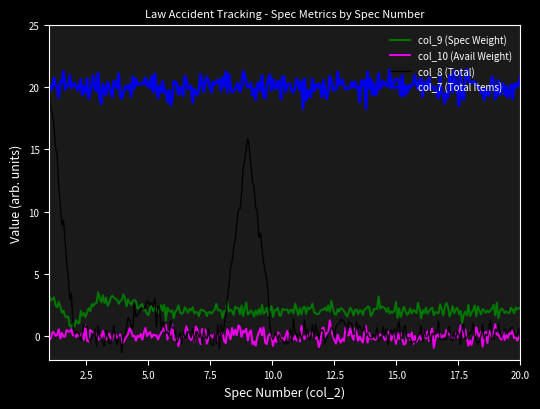

Which series has the widest spread of values?

col_8 (Total)